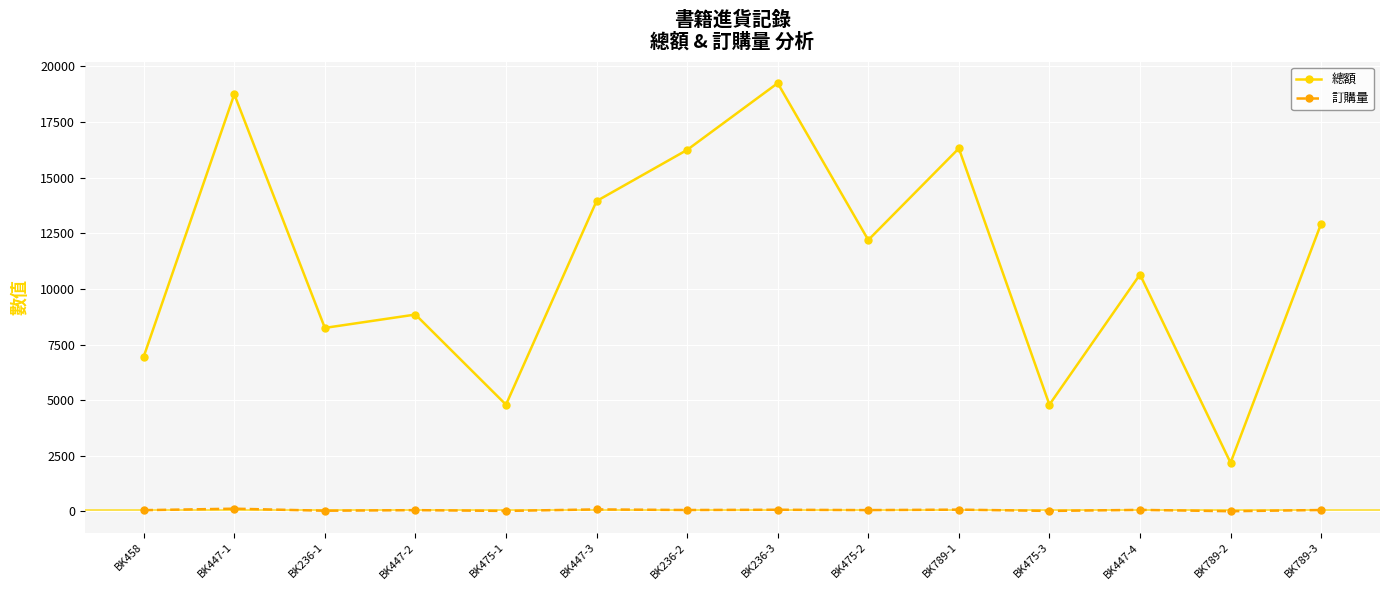

Which series changed the most between BK458 and BK447-3?

總額